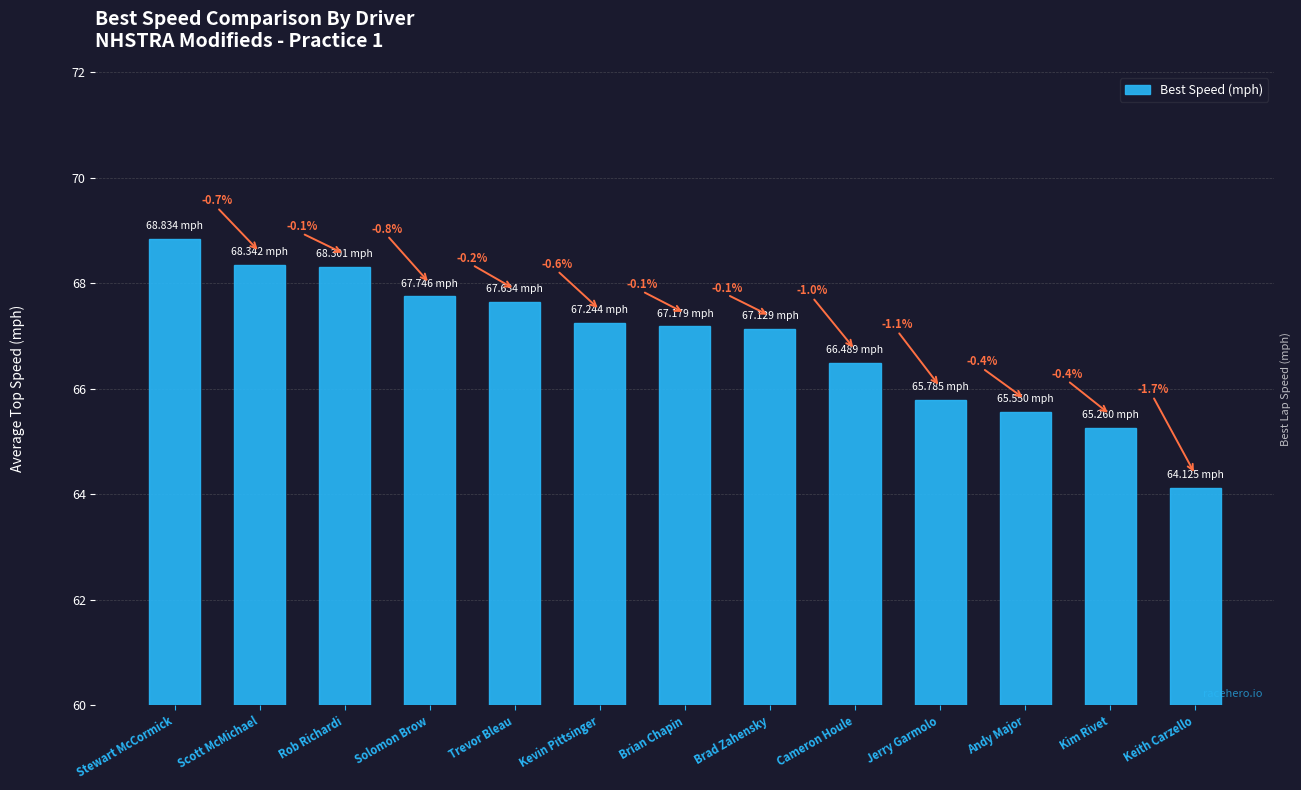

How many bars are there in total?

13